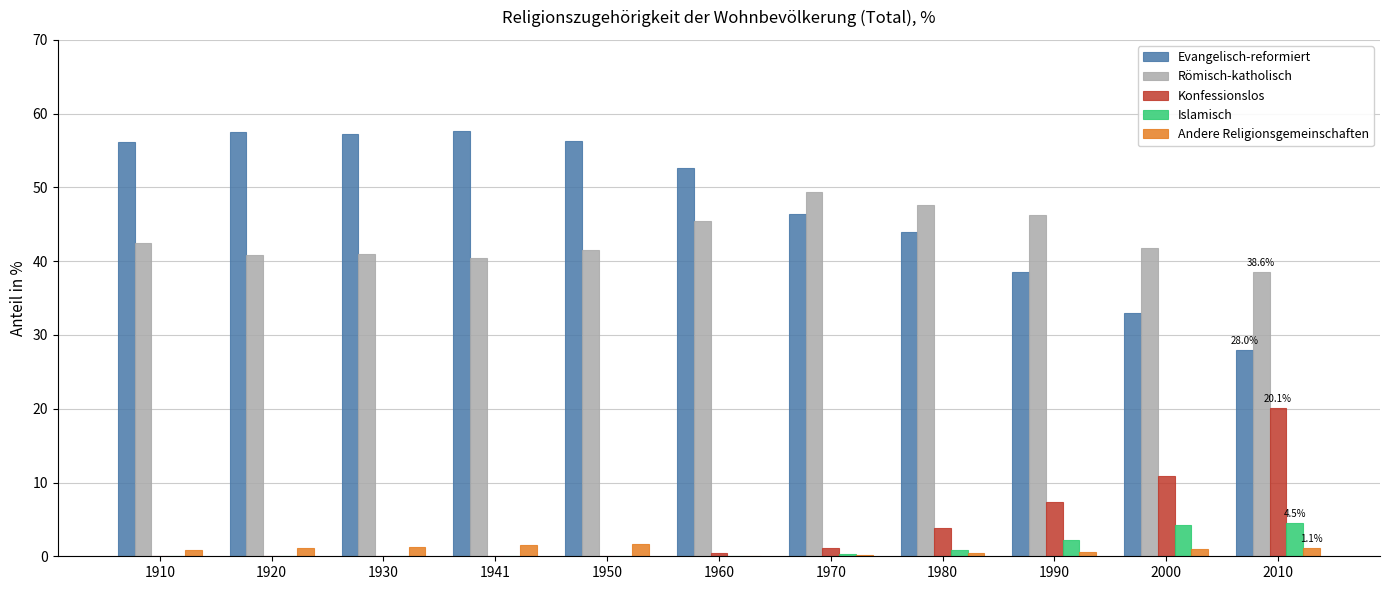

What is the sum of the Römisch-katholisch values at 1950 and 1990?

87.7